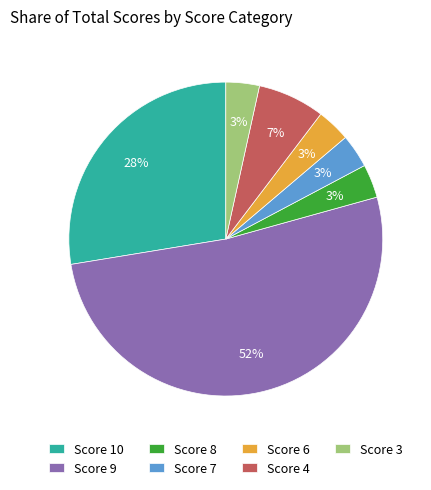

Which category has the biggest portion of the pie?

Score 9